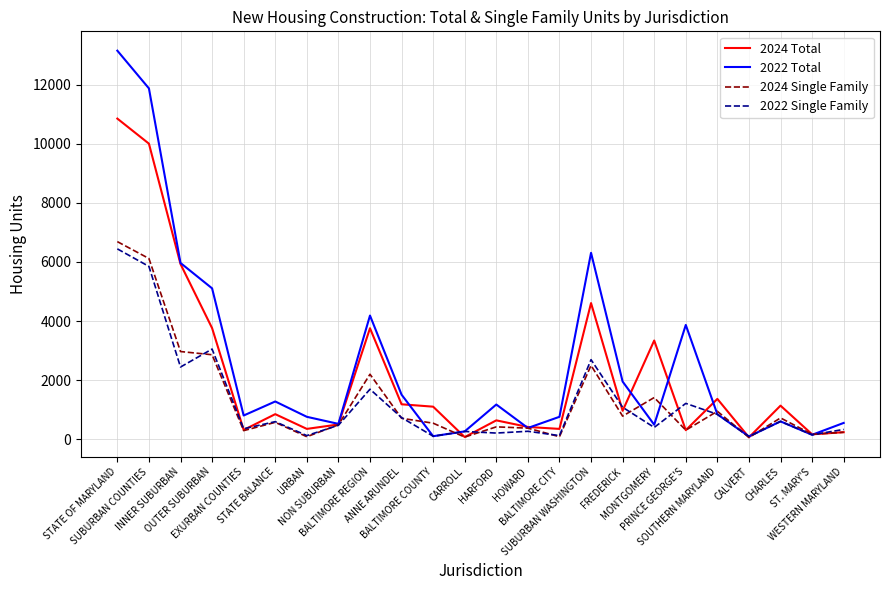

Which series has the widest spread of values?

2022 Total